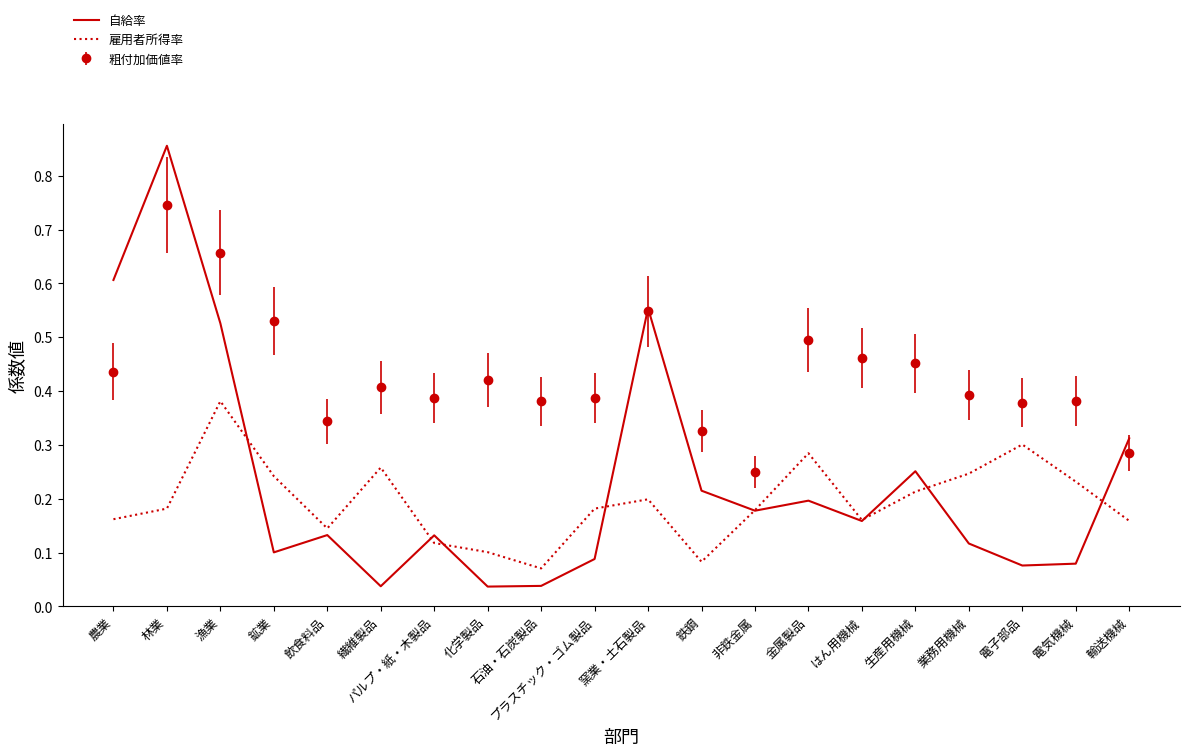

Rank the series at 金属製品 from highest to lowest value.

粗付加価値率, 雇用者所得率, 自給率